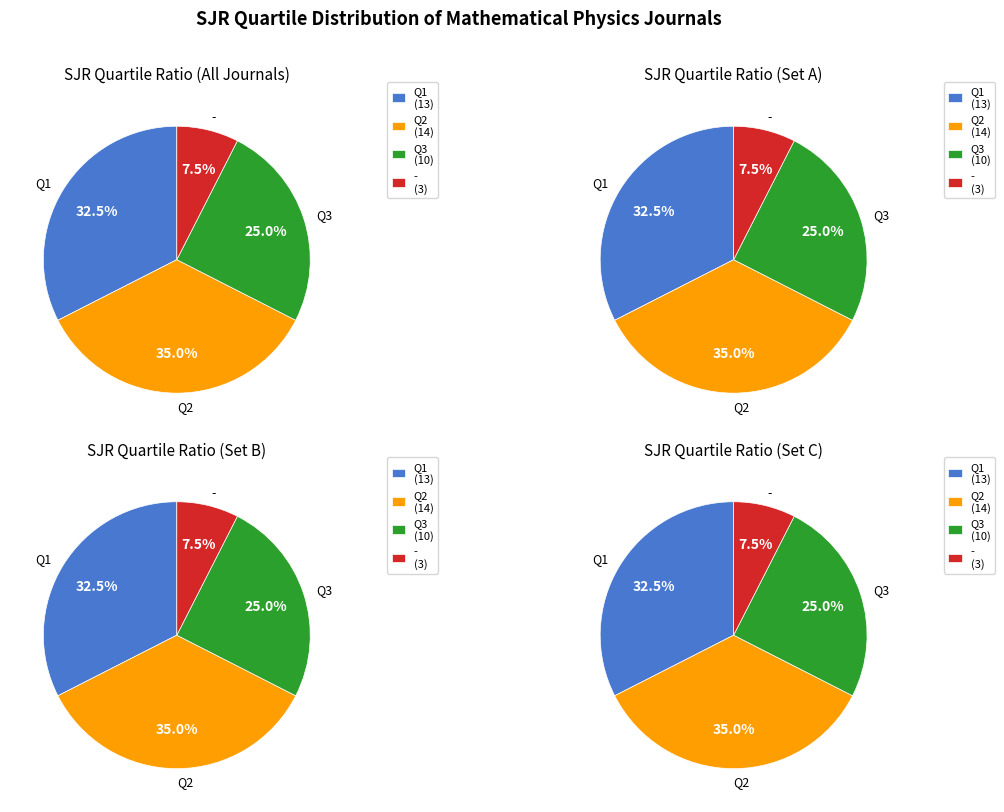

Is there any slice that represents more than half of the pie?

No